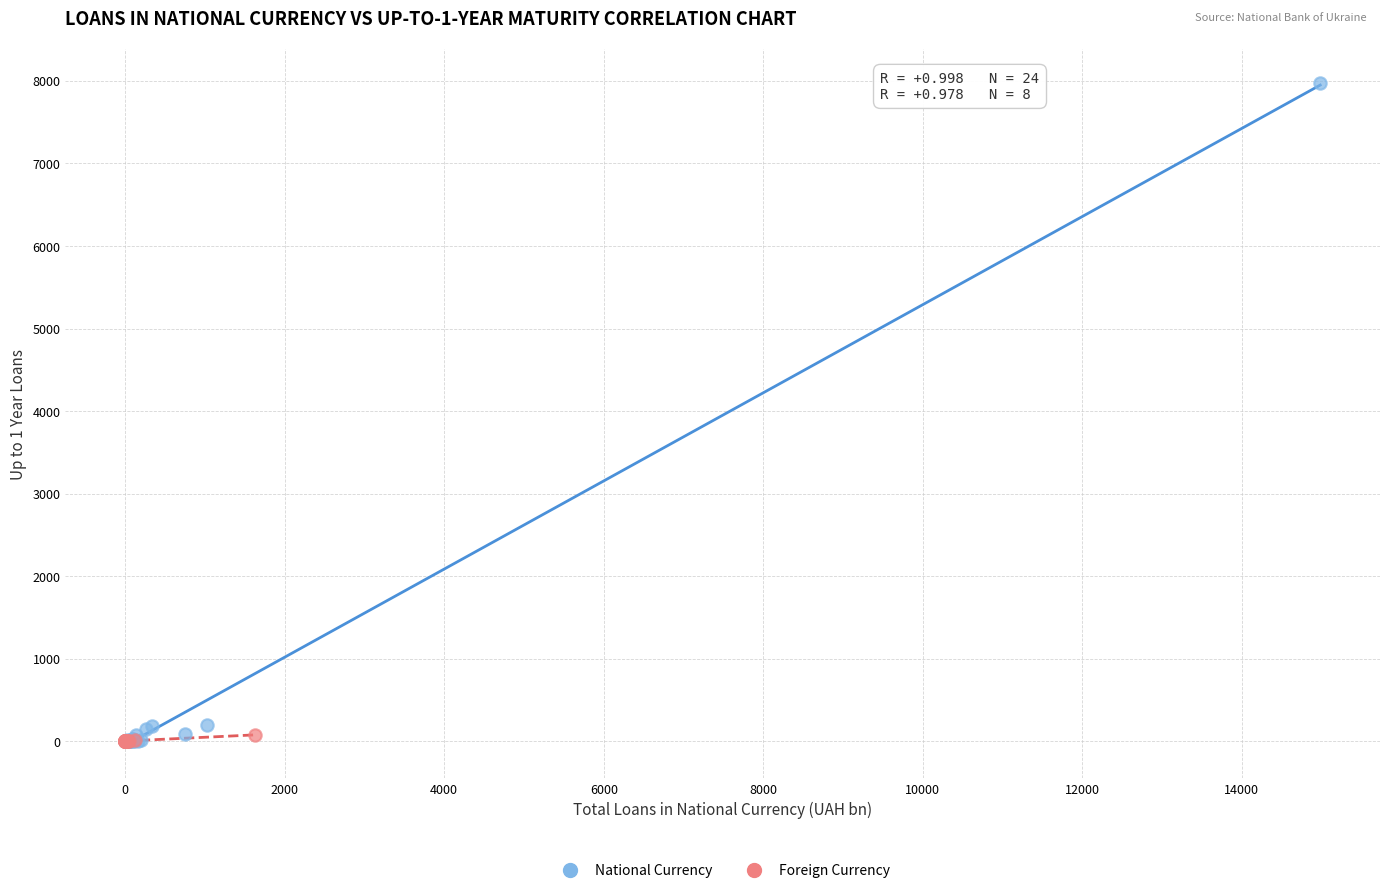

Which series contains the highest Y value?

National Currency